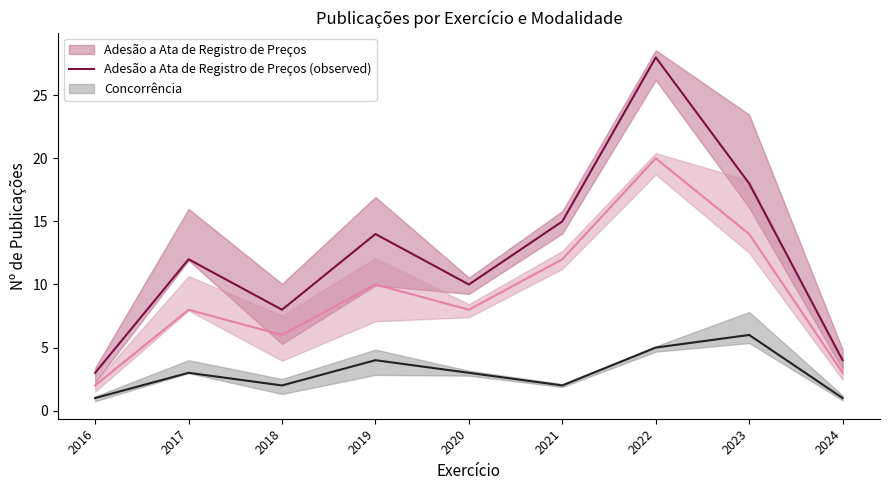

At which category is the sum across all series the highest?

2022